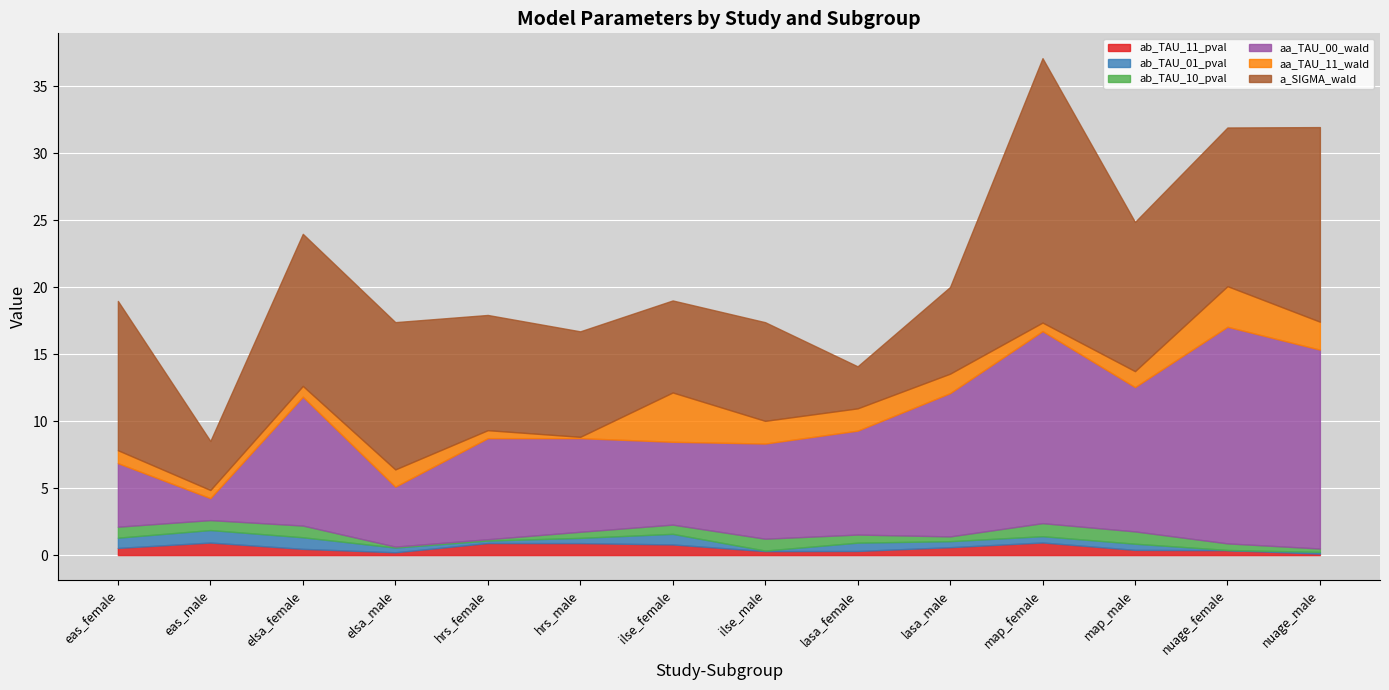

The ab_TAU_11_pval series shows 0.4 at map_male. True or false?

True